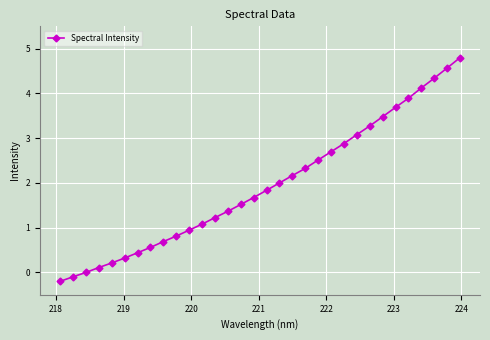

What is the maximum value shown in the chart?

4.8